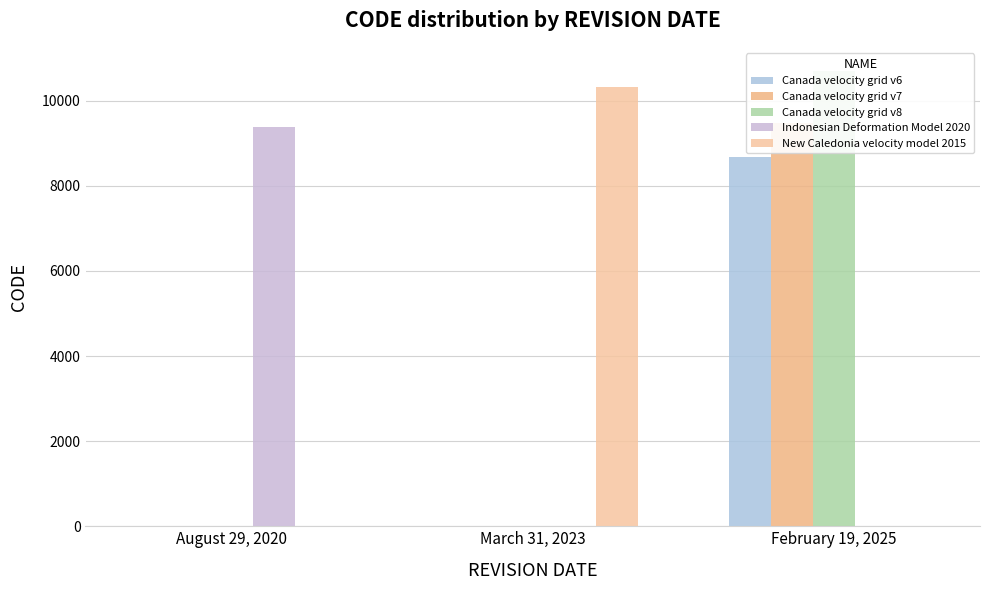

How many bars are there in each group?

5